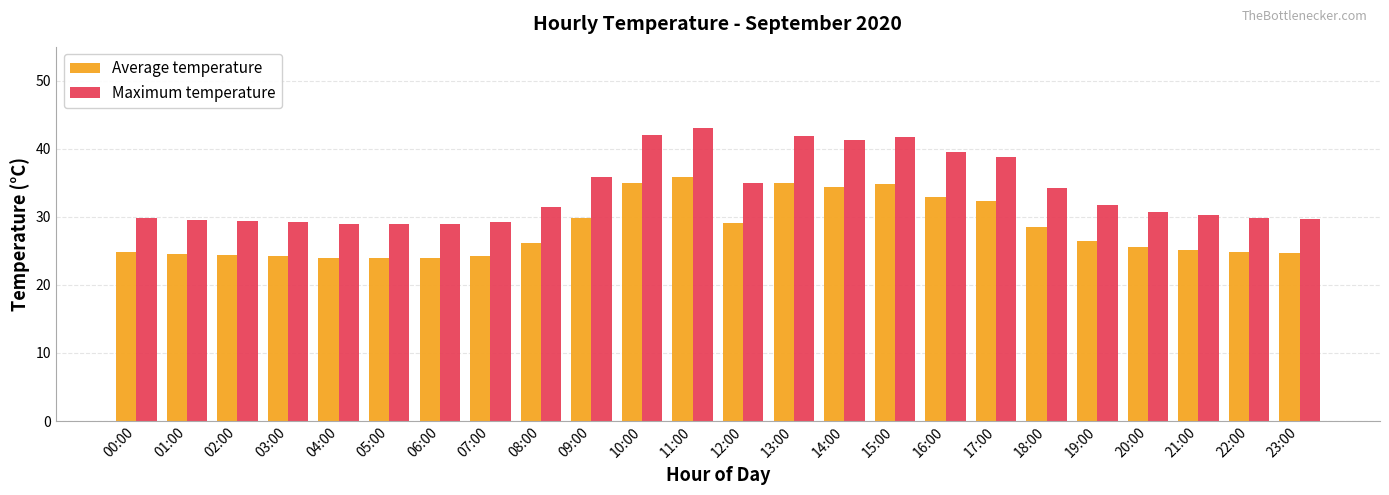

Which series changed the most between 07:00 and 09:00?

Maximum temperature